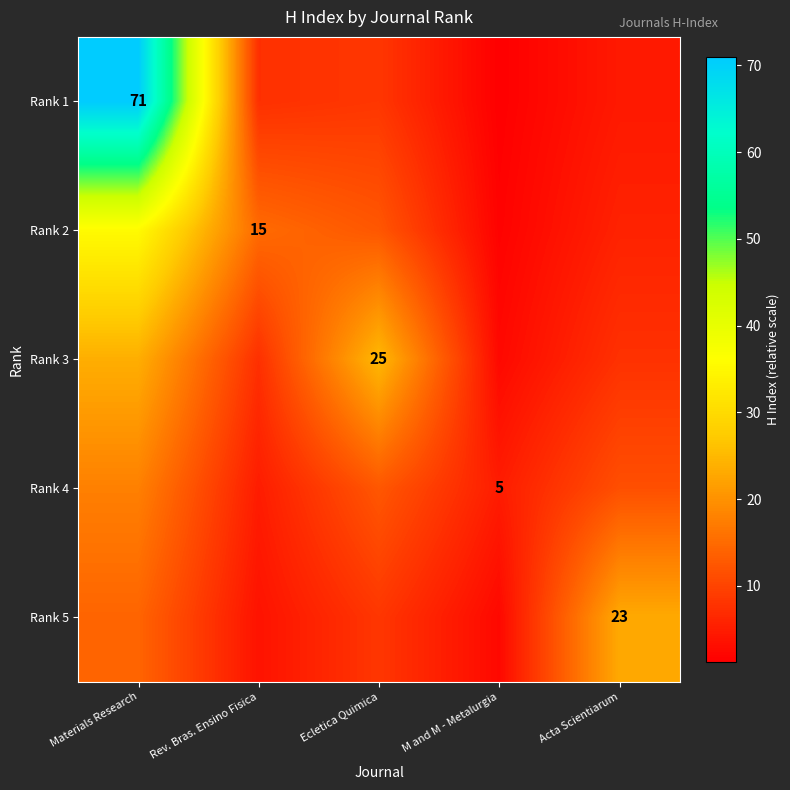

Between Rev. Bras. Ensino Fisica and M and M - Metalurgia, which series saw the biggest shift?

Rank 2